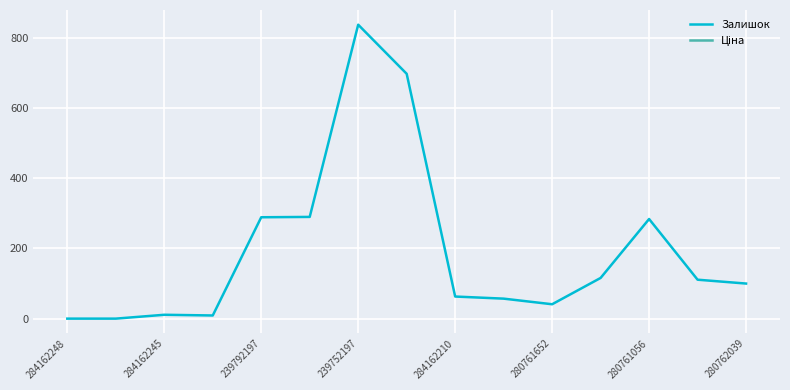

What is the difference between the maximum and minimum values?

838